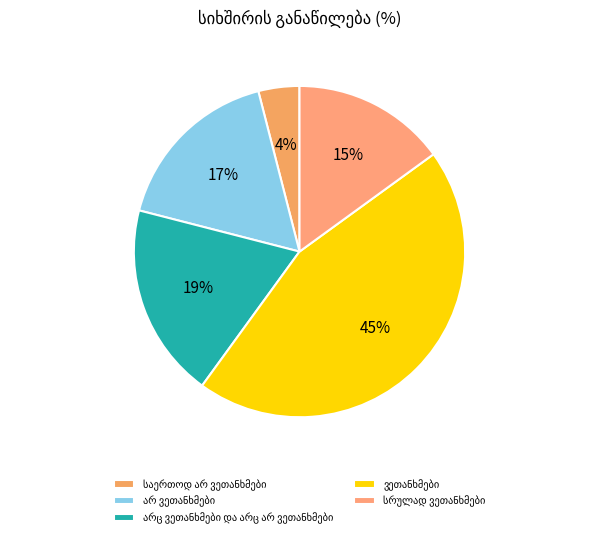

What percentage is NOT represented by არ ვეთანხმები?

83.0%